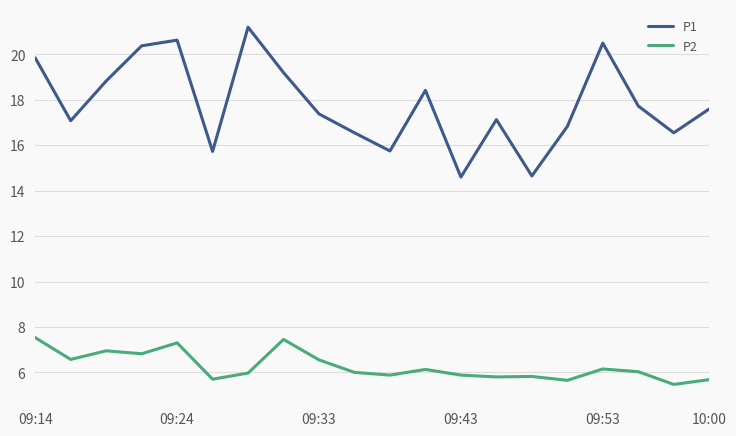

What is the sum of all P2 values?

125.3